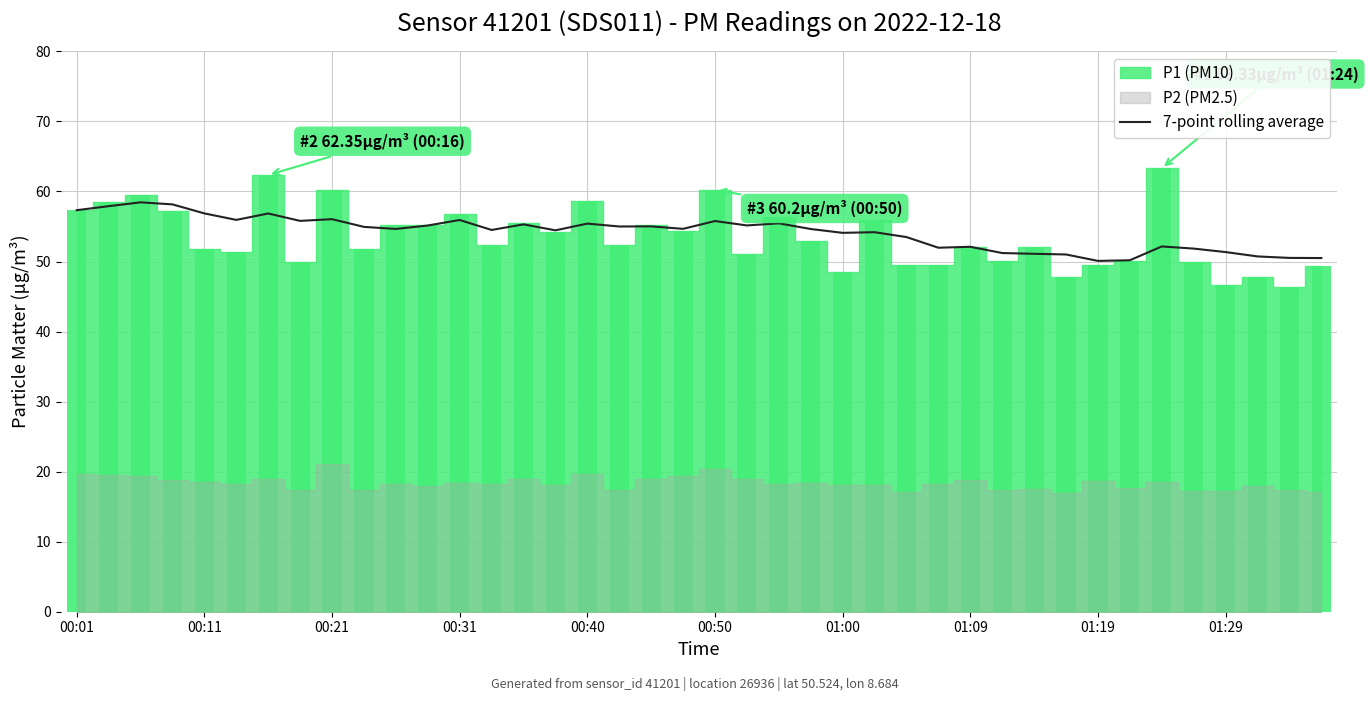

The value of 7-point rolling average at 00:31 is 12.2. True or false?

False